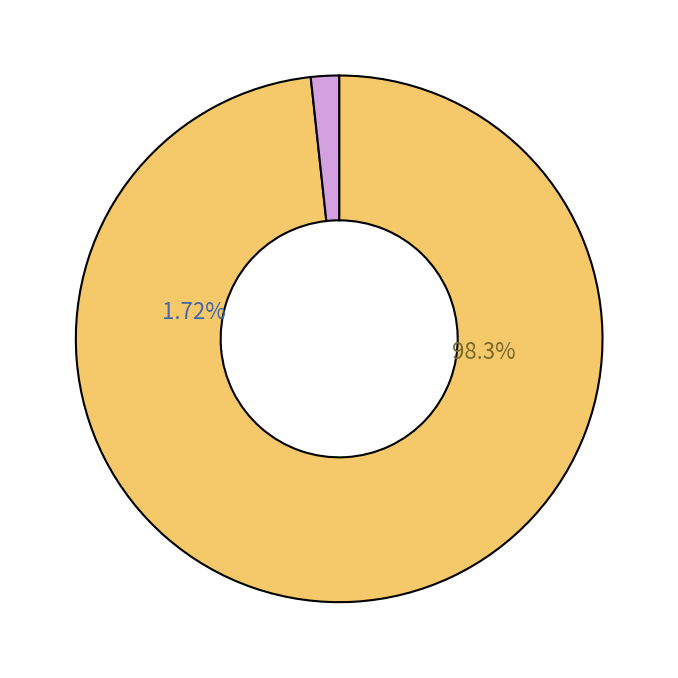

Is it true that rptOwnerDetailsId=1 is 1% of the pie?

False